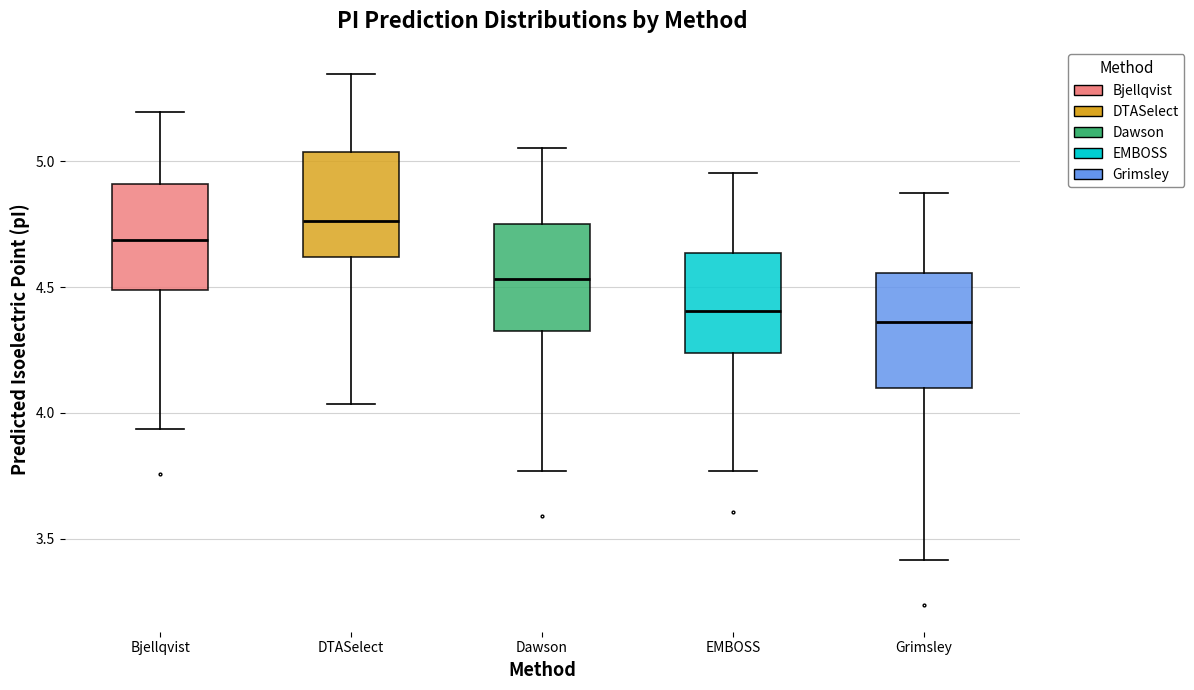

Reading left to right, read every box against the y-axis: the position of its median line, the range the box covers, and the ends of its whiskers. The values are not printed on the chart, so give them approximately, as read against the axis.

Bjellqvist: median 4.70, box 4.50 to 4.90, whiskers 3.95 to 5.20
DTASelect: median 4.75, box 4.60 to 5.05, whiskers 4.05 to 5.35
Dawson: median 4.55, box 4.35 to 4.75, whiskers 3.75 to 5.05
EMBOSS: median 4.40, box 4.25 to 4.65, whiskers 3.75 to 4.95
Grimsley: median 4.35, box 4.10 to 4.55, whiskers 3.40 to 4.90